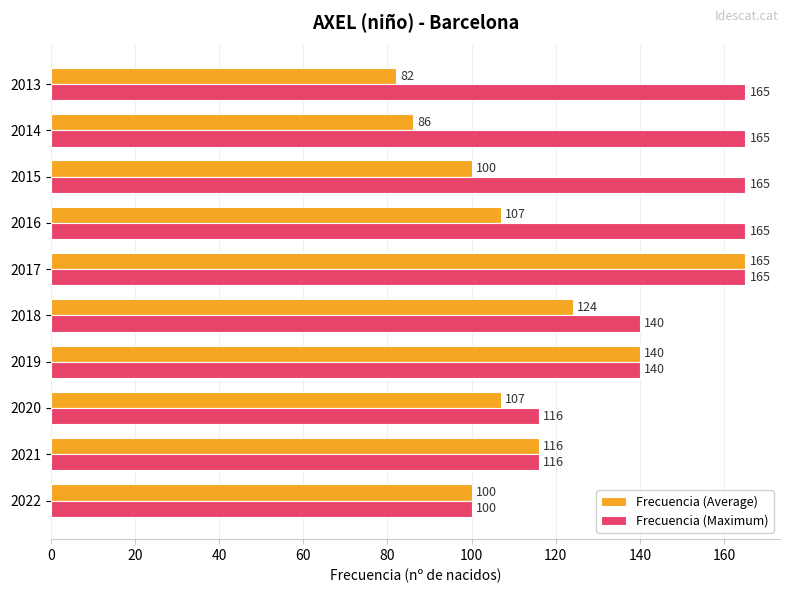

How many categories are shown in the chart?

10